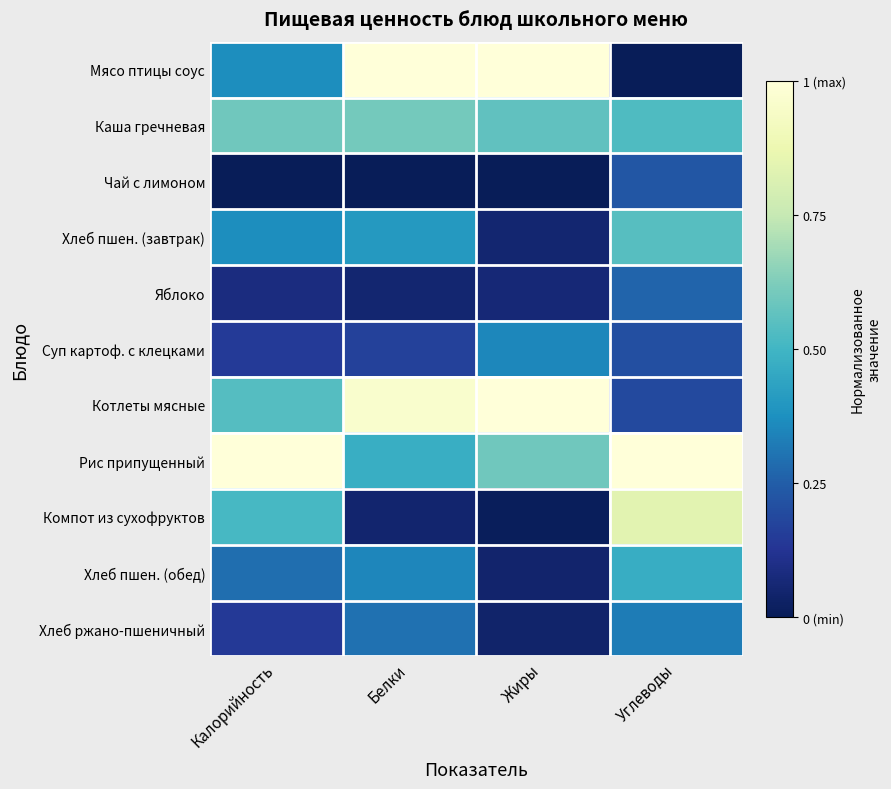

Rank the series by their maximum value, from lowest to highest.

Чай с лимоном, Яблоко, Хлеб ржано-пшеничный, Суп картоф. с клецками, Хлеб пшен. (обед), Хлеб пшен. (завтрак), Каша гречневая, Компот из сухофруктов, Мясо птицы соус, Котлеты мясные, Рис припущенный